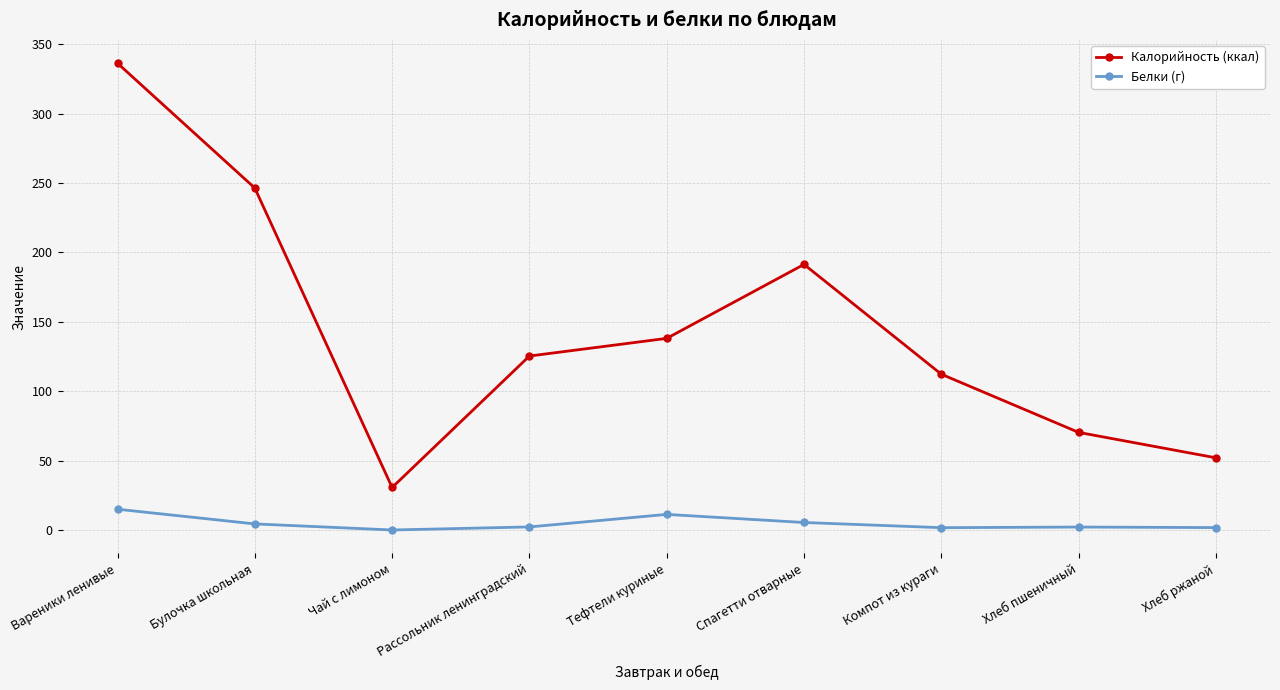

Which category has the highest value in the Белки (г) series?

Вареники ленивые